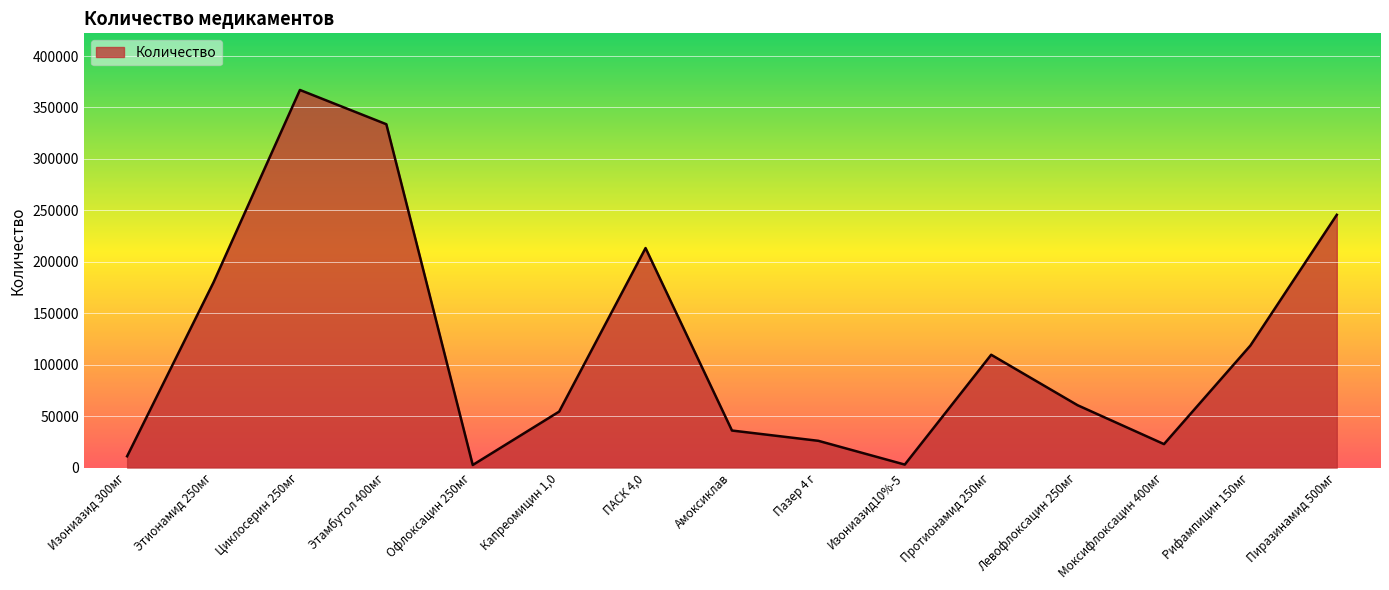

Is it true that the value at Циклосерин 250мг is 367000?

True